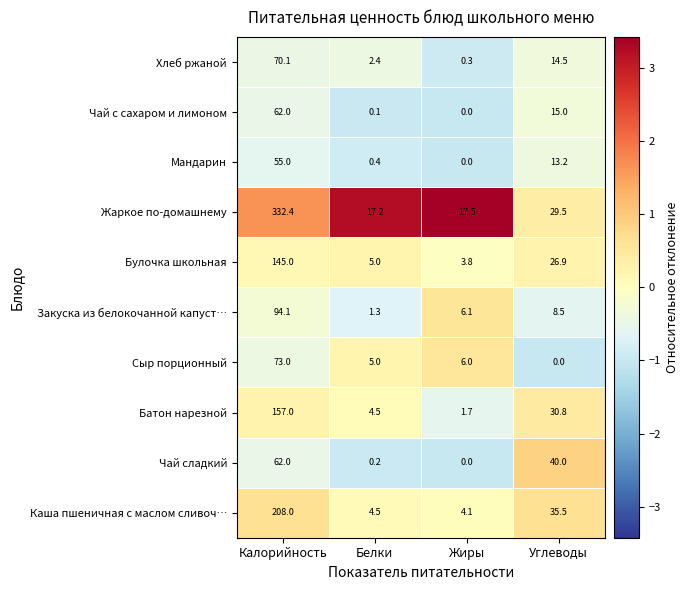

At which label does Булочка школьная first exceed 26?

Калорийность